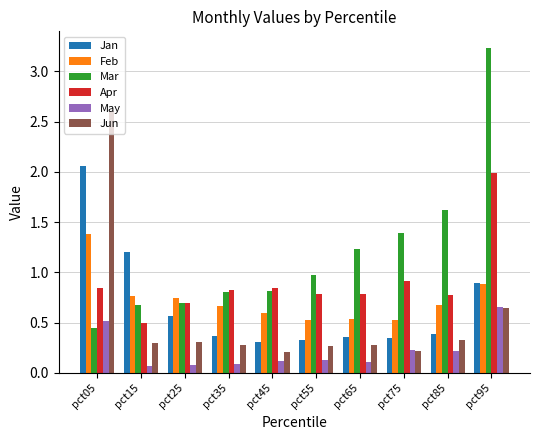

At which category is the sum across all series the highest?

pct95